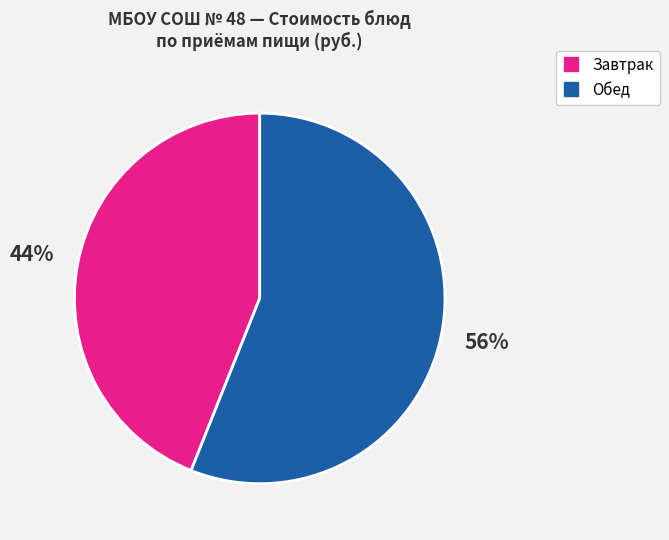

Count the number of slices in the pie.

2